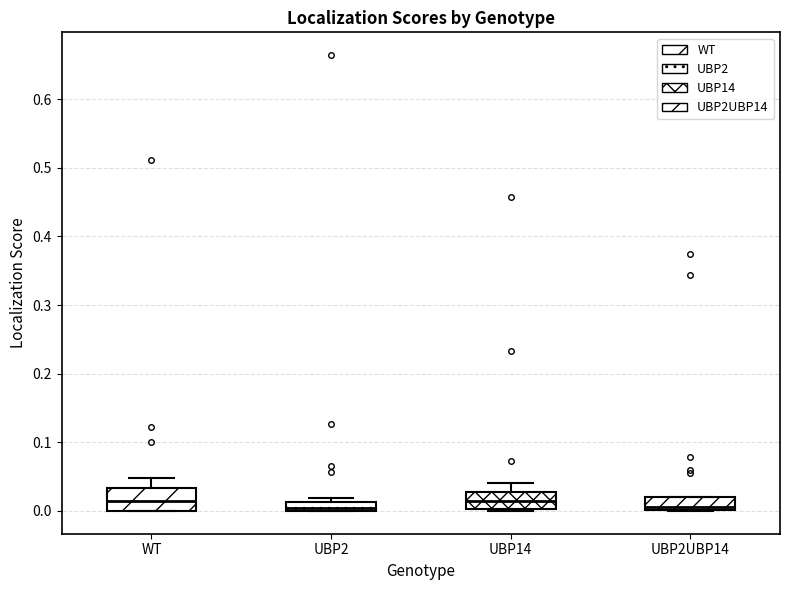

Where does the median line of the box for WT sit on the y-axis? The values are not printed on the chart, so give them approximately, as read against the axis.

0.01